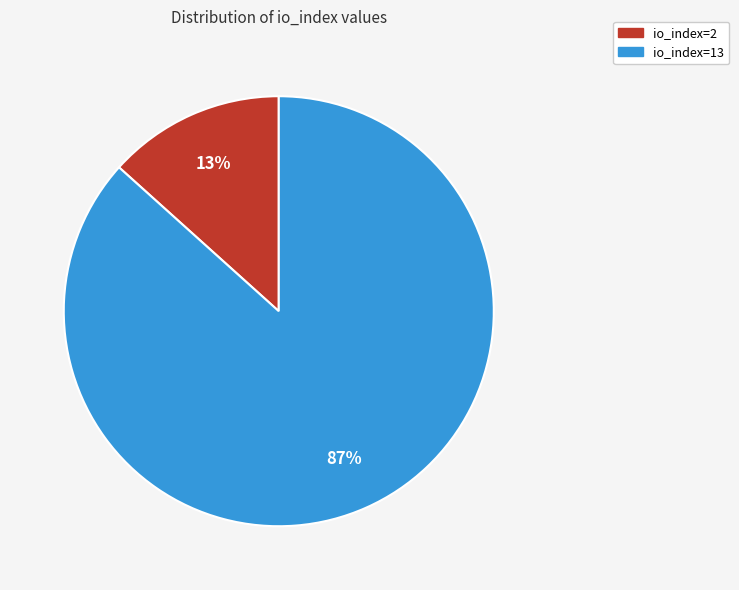

Which has a higher value, io_index=13 or io_index=2?

io_index=13